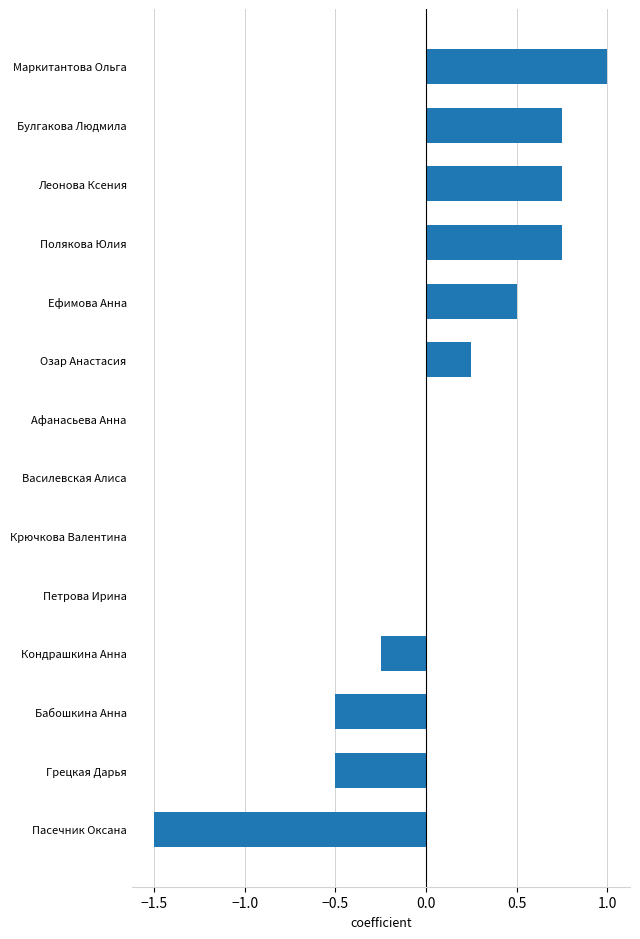

The value at Петрова Ирина is -1.4. True or false?

False